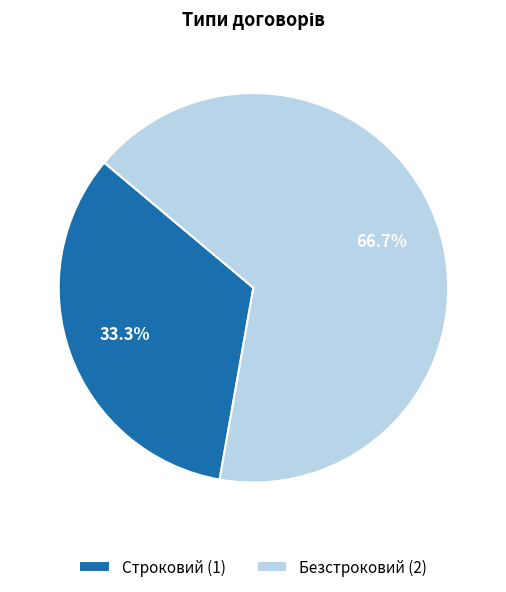

Which has a higher value, Безстроковий or Строковий?

Безстроковий